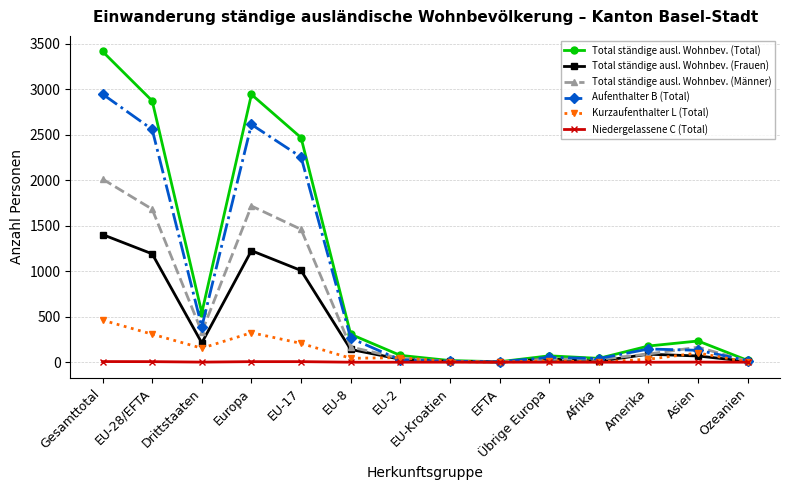

Where is the first local maximum for Aufenthalter B (Total)?

Europa